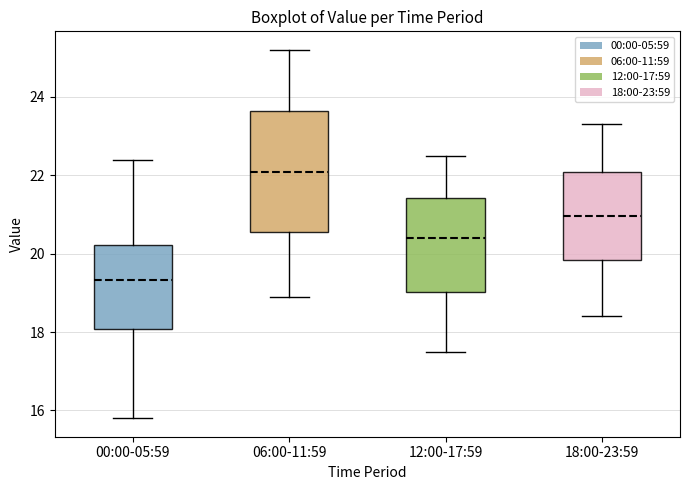

Comparing the boxes themselves (not the whiskers), which one is the tallest?

06:00-11:59